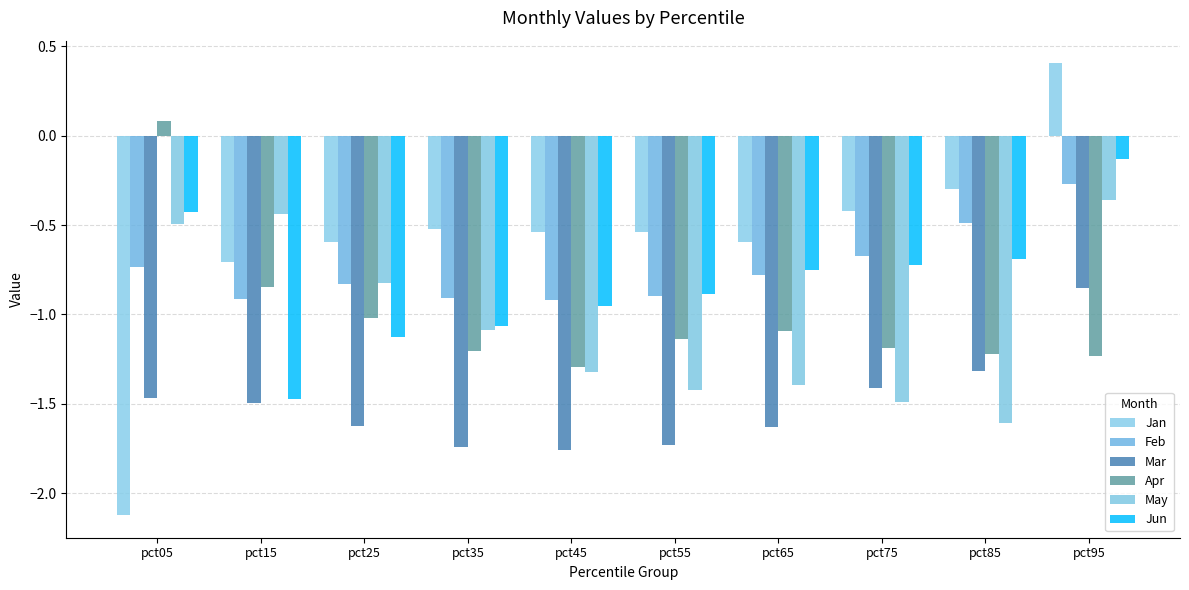

Where is Jun nearest to the value 0?

pct95